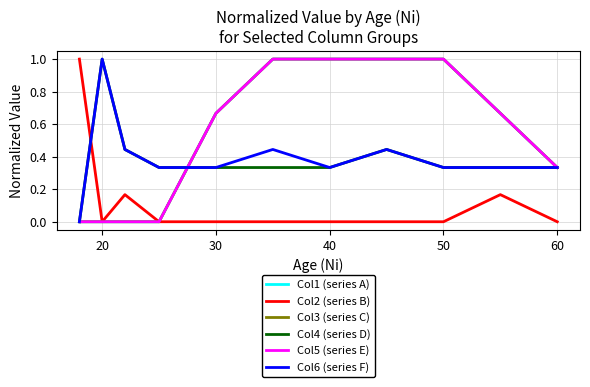

Is this an area chart (filled region under the line)?

No